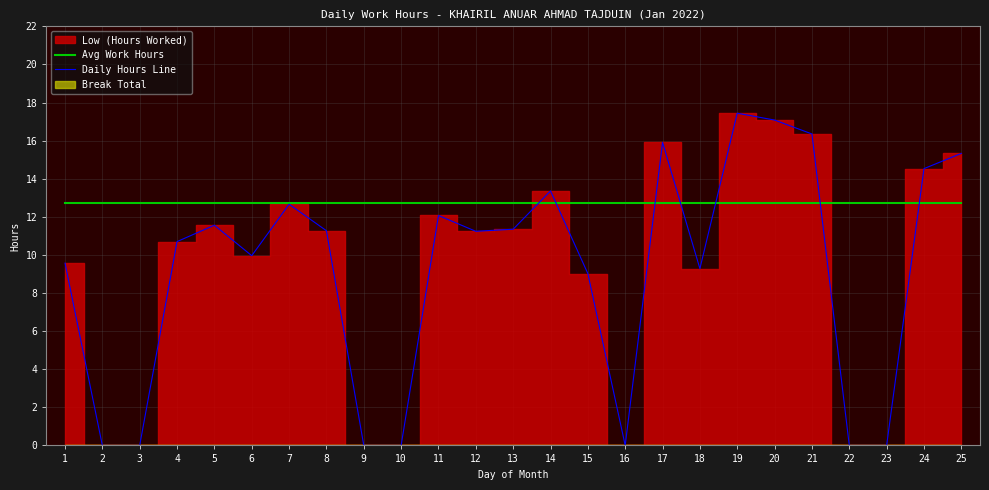

What is the value of the Avg Work Hours point at the 18th from the left?

12.7